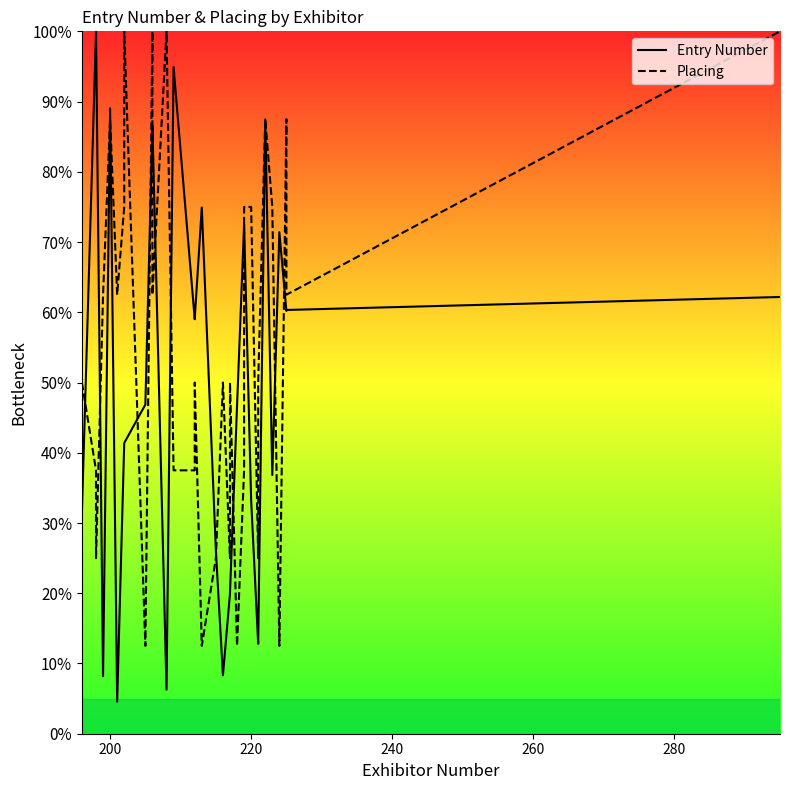

At how many categories does at least one series exceed 4?

32